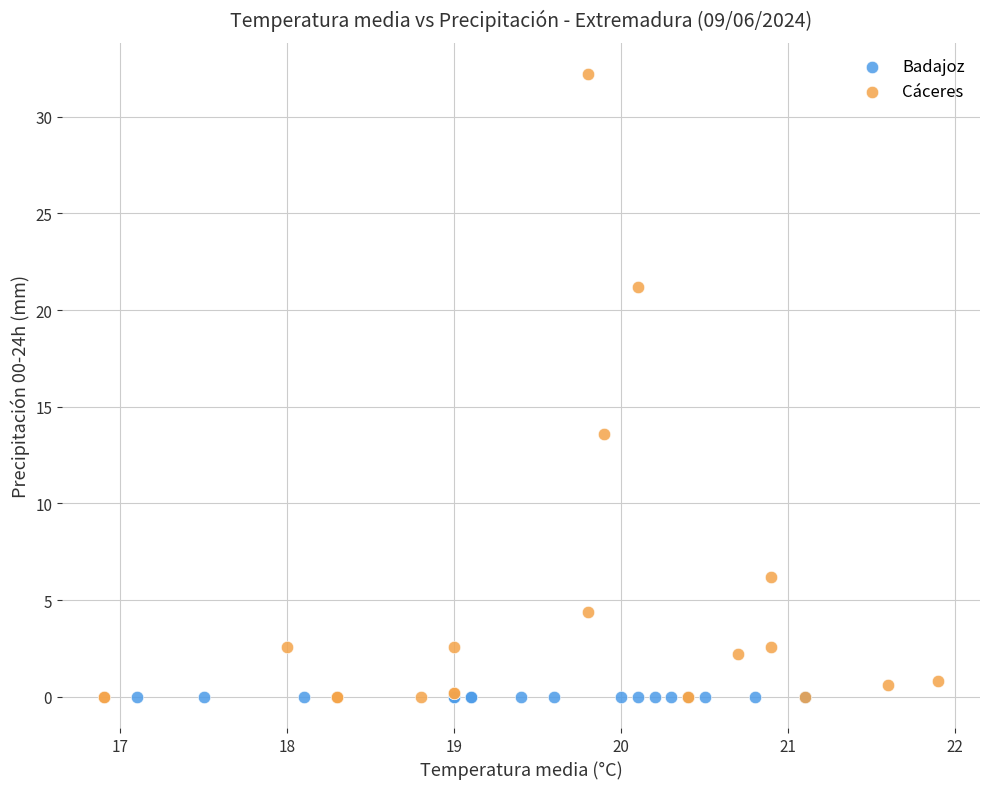

Which series contains the highest Y value?

Cáceres